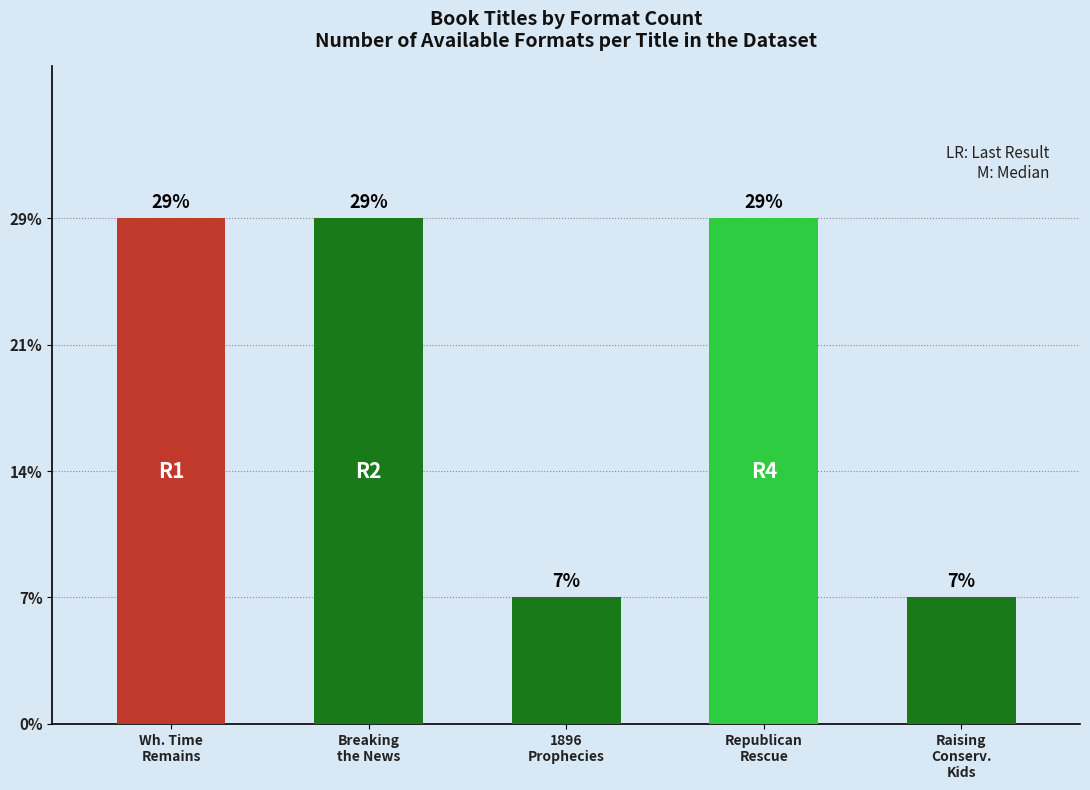

Which label corresponds to the largest value in the chart?

Wh. Time
Remains